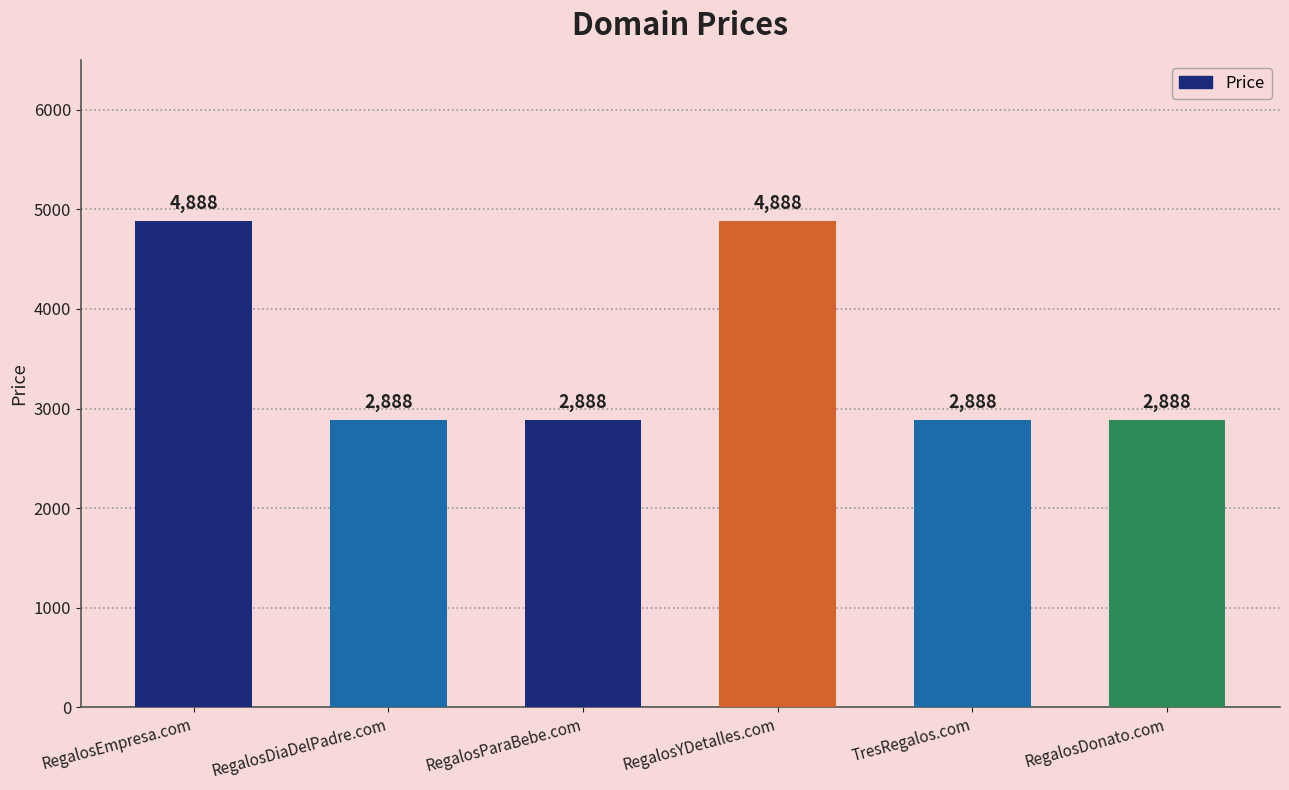

Reading right to left, transcribe all the data shown in this chart.

RegalosDonato.com=2888	TresRegalos.com=2888	RegalosYDetalles.com=4888	RegalosParaBebe.com=2888	RegalosDiaDelPadre.com=2888	RegalosEmpresa.com=4888